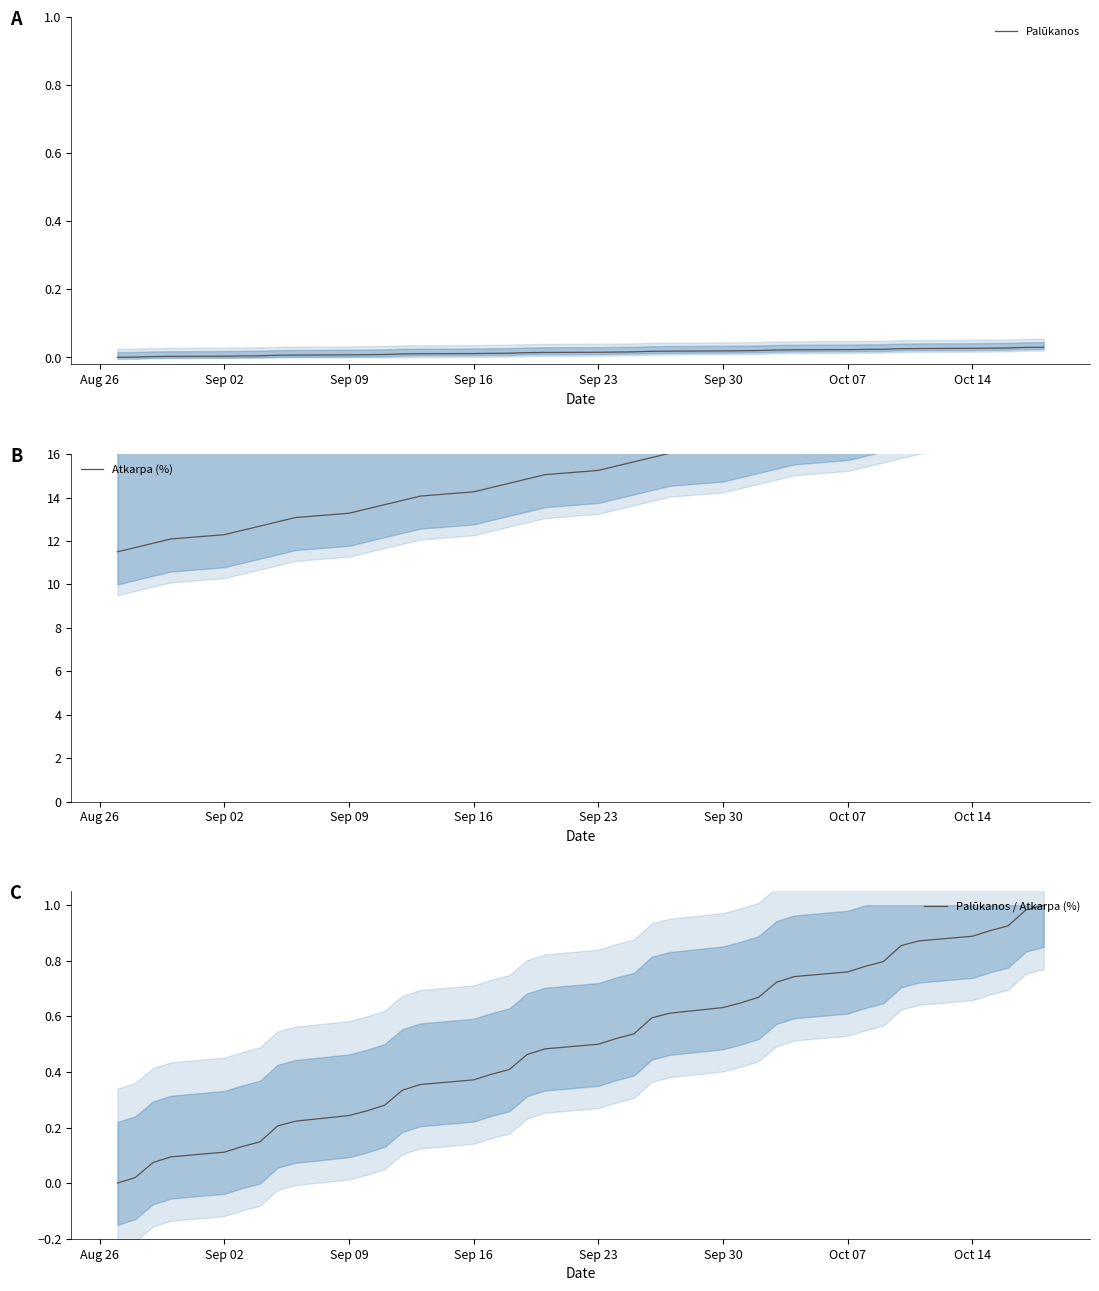

Is it true that Atkarpa (%) equals 3.1 at 12?

False